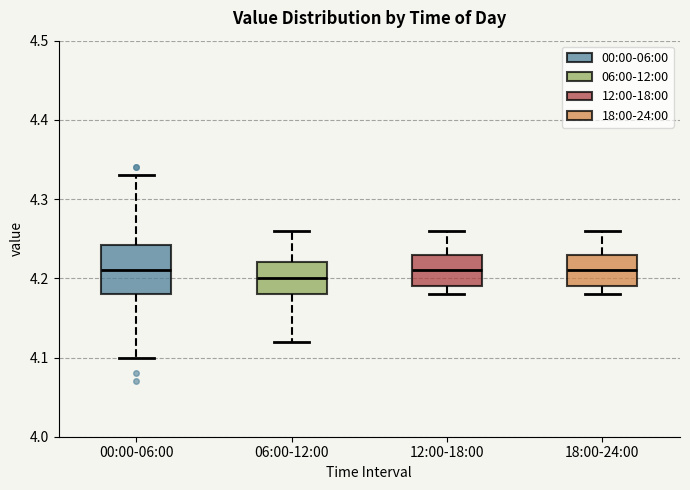

Reading left to right, transcribe this box plot: for each box, give where its median line is, the range the box spans, and where its two whiskers end, as read against the y-axis. The values are not printed on the chart, so give them approximately, as read against the axis.

00:00-06:00: median 4.21, box 4.18 to 4.24, whiskers 4.10 to 4.33
06:00-12:00: median 4.20, box 4.18 to 4.22, whiskers 4.12 to 4.26
12:00-18:00: median 4.21, box 4.19 to 4.23, whiskers 4.18 to 4.26
18:00-24:00: median 4.21, box 4.19 to 4.23, whiskers 4.18 to 4.26